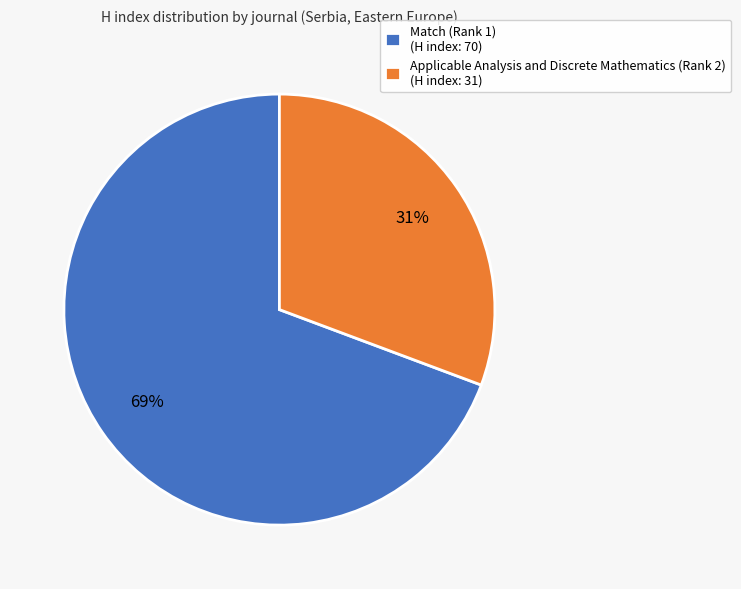

Combined, do Applicable Analysis and Discrete Mathematics (Rank 2) and Match (Rank 1) account for over 50%?

Yes